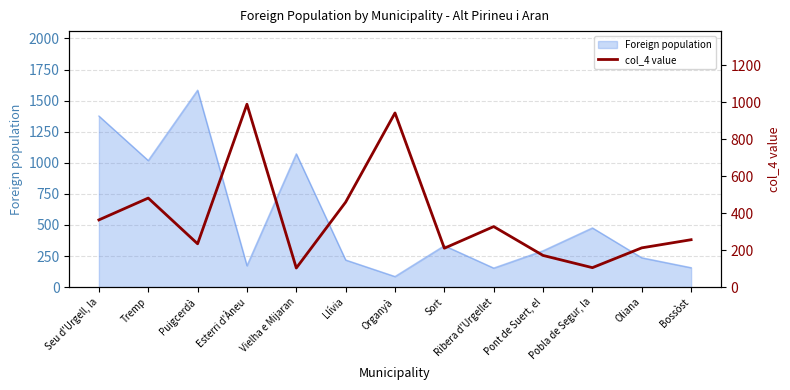

True or false: Foreign population has a value of 1584 at Puigcerdà.

True